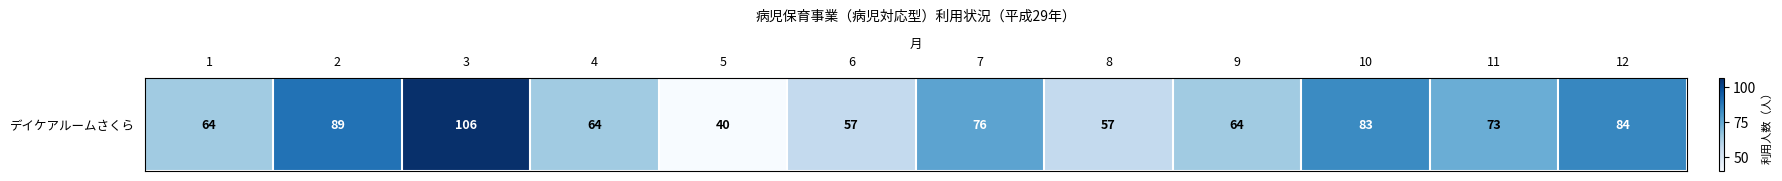

What is the difference between the maximum and minimum values?

66